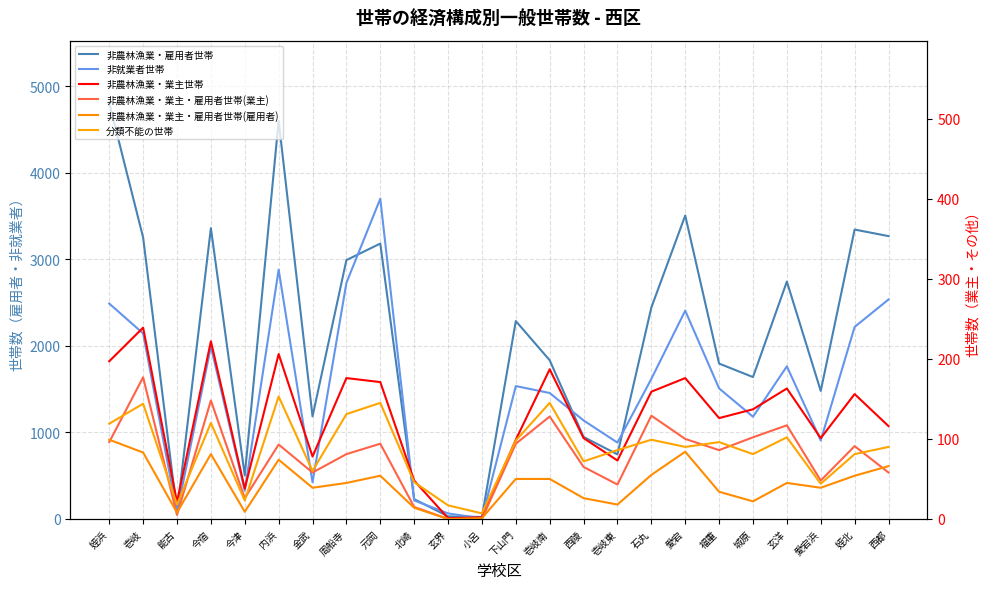

True or false: 非就業者世帯 and 非農林漁業・業主・雇用者世帯(業主) intersect in this chart.

False